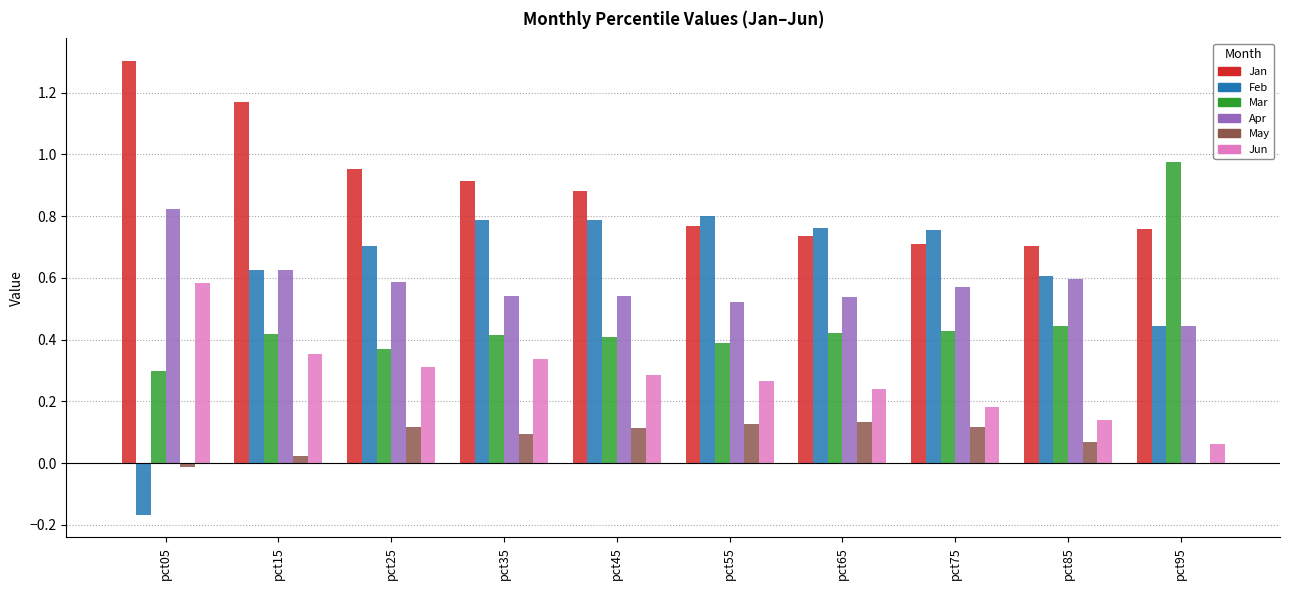

Which series has the widest spread of values?

Feb